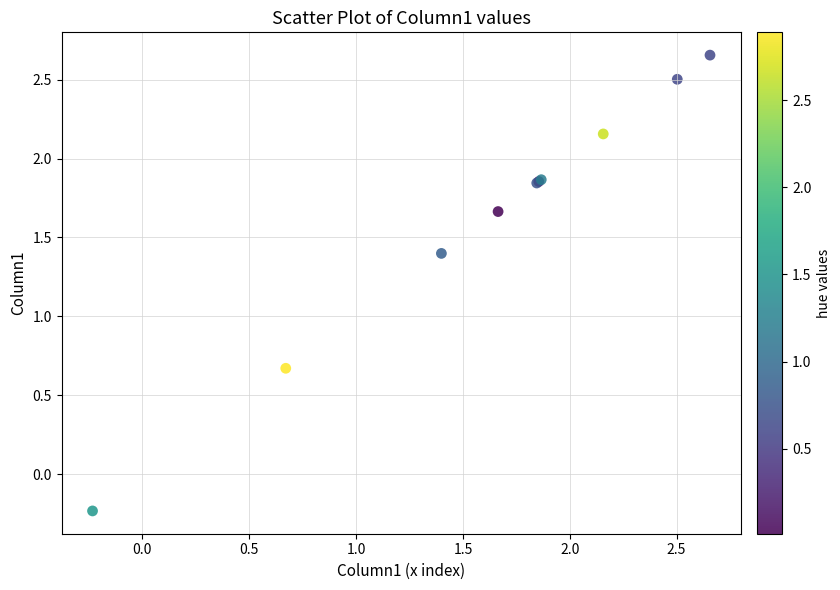

What Y value in the scatter plot is closest to 1?

0.7